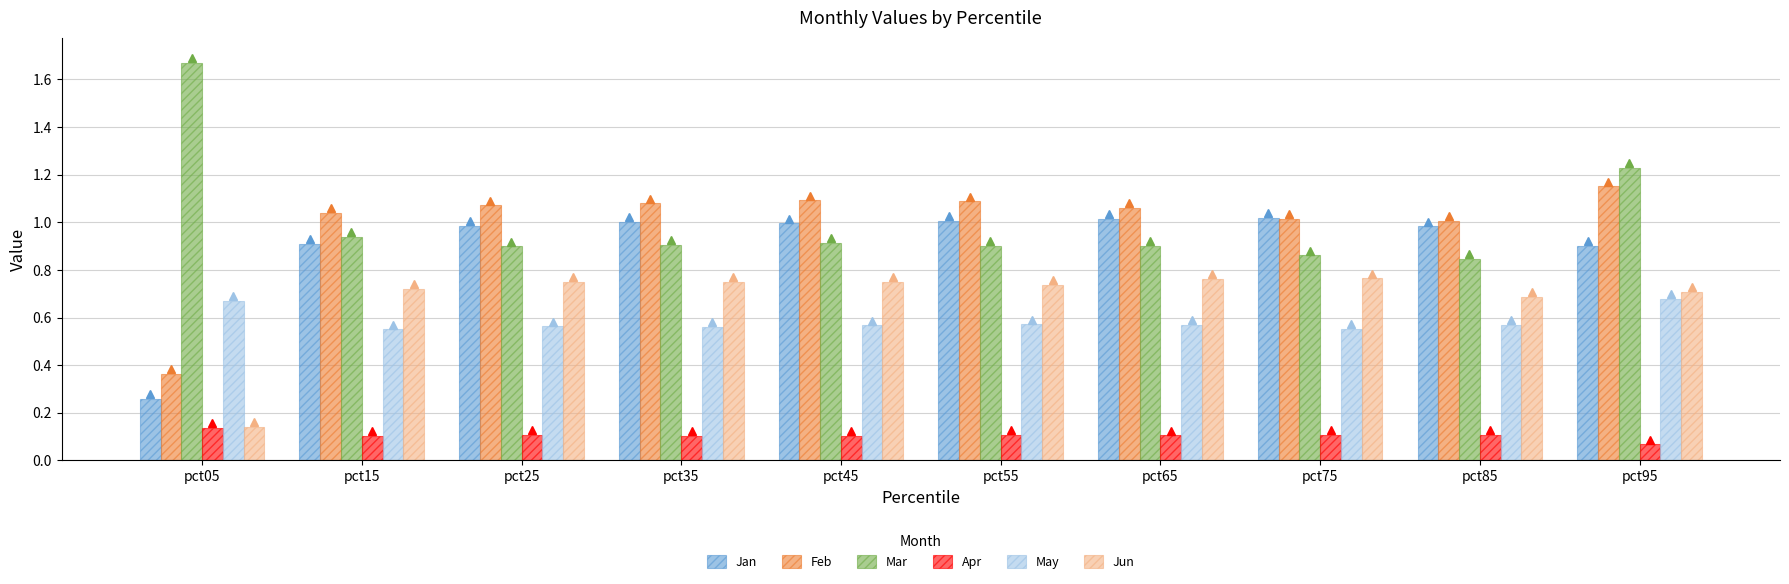

At which category does the chart reach its peak across all series?

pct05